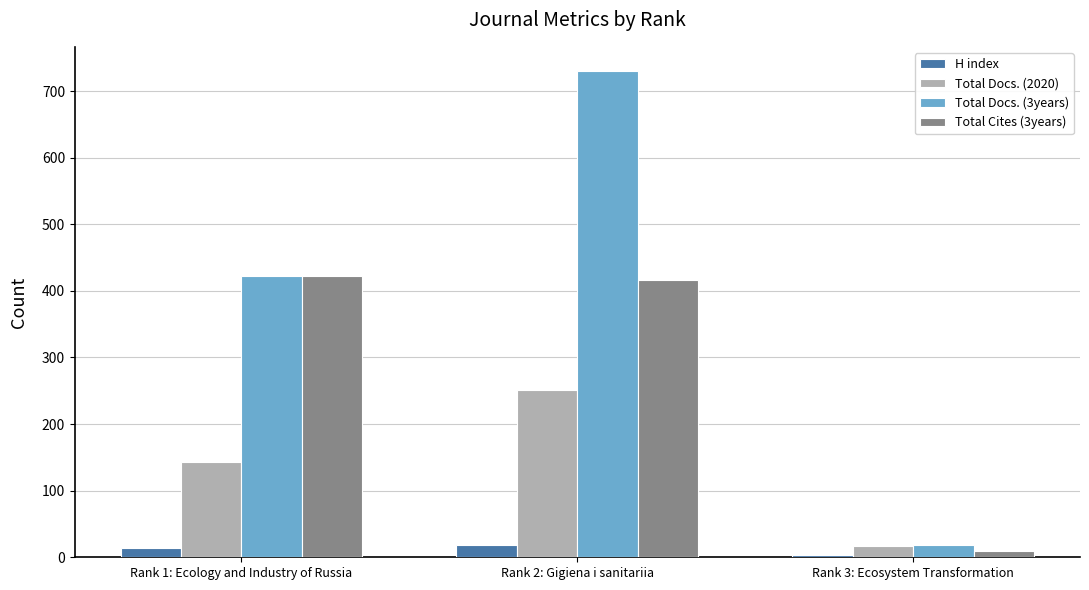

How many Total Docs. (3years) values are between 18 and 730?

3